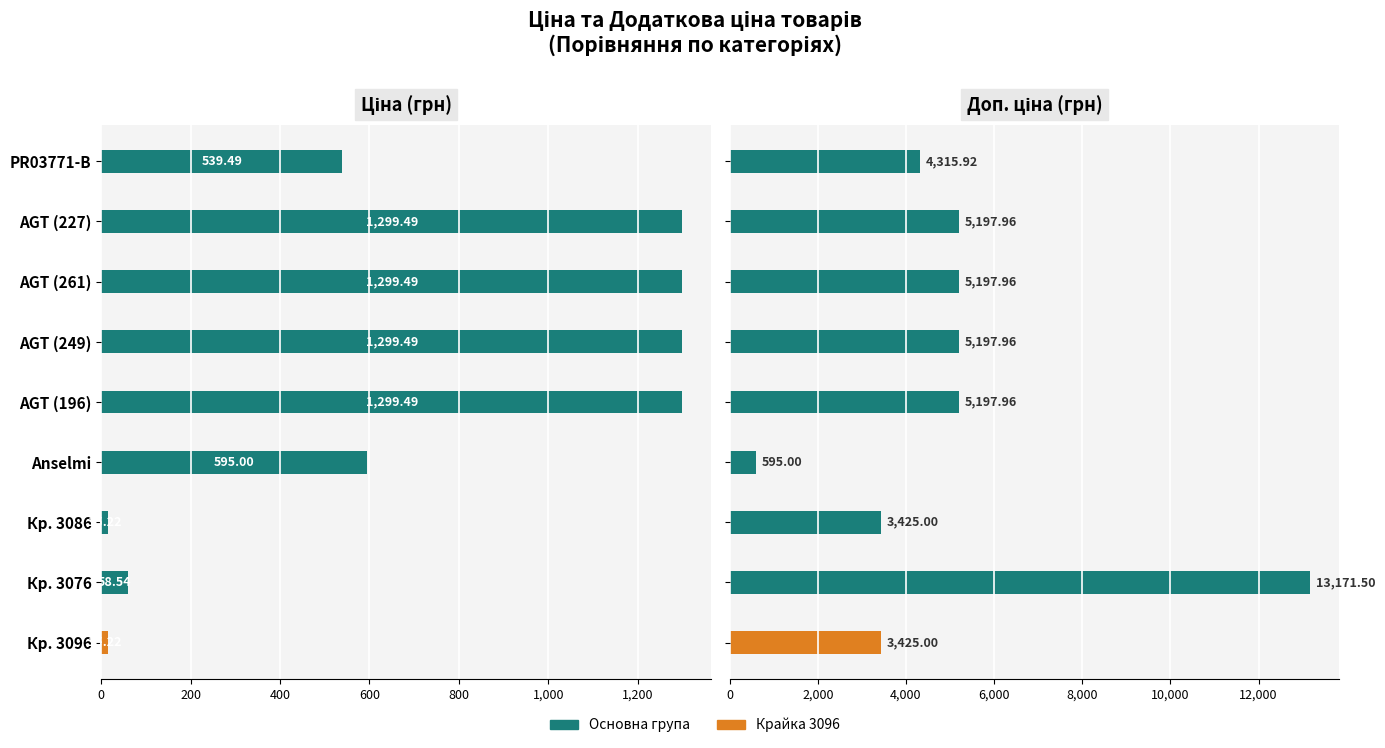

Rank the series by their average value, from highest to lowest.

Доп. ціна, Ціна